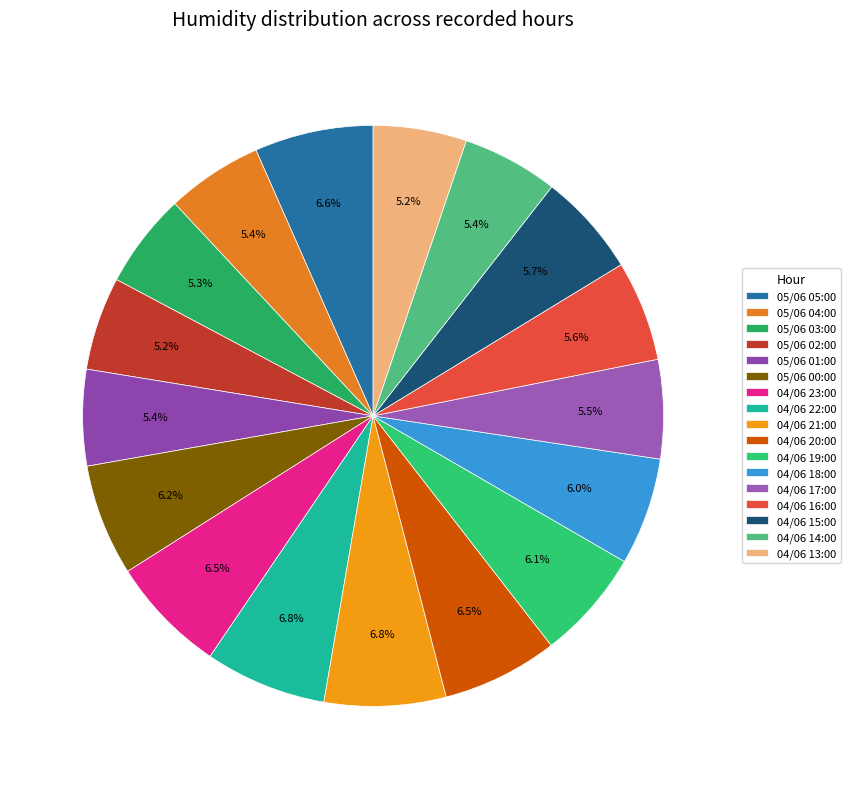

How many segments does this pie chart have?

17